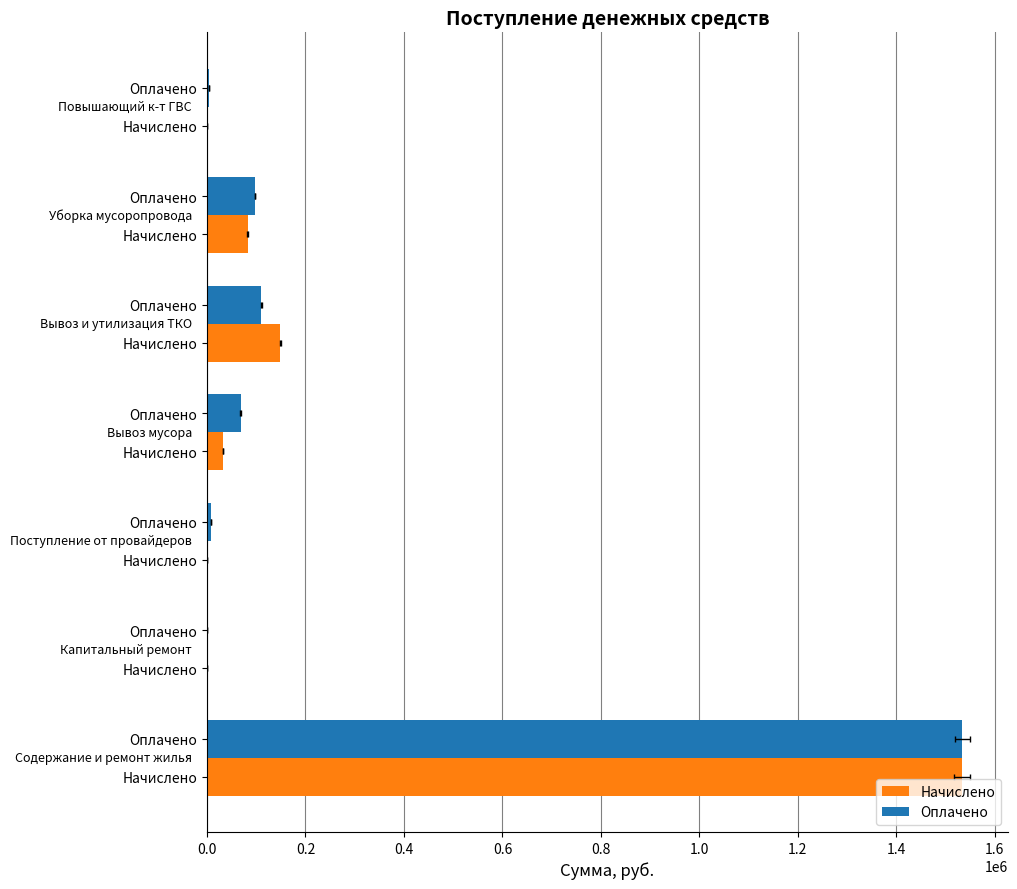

What position from the left is 0.0?

1